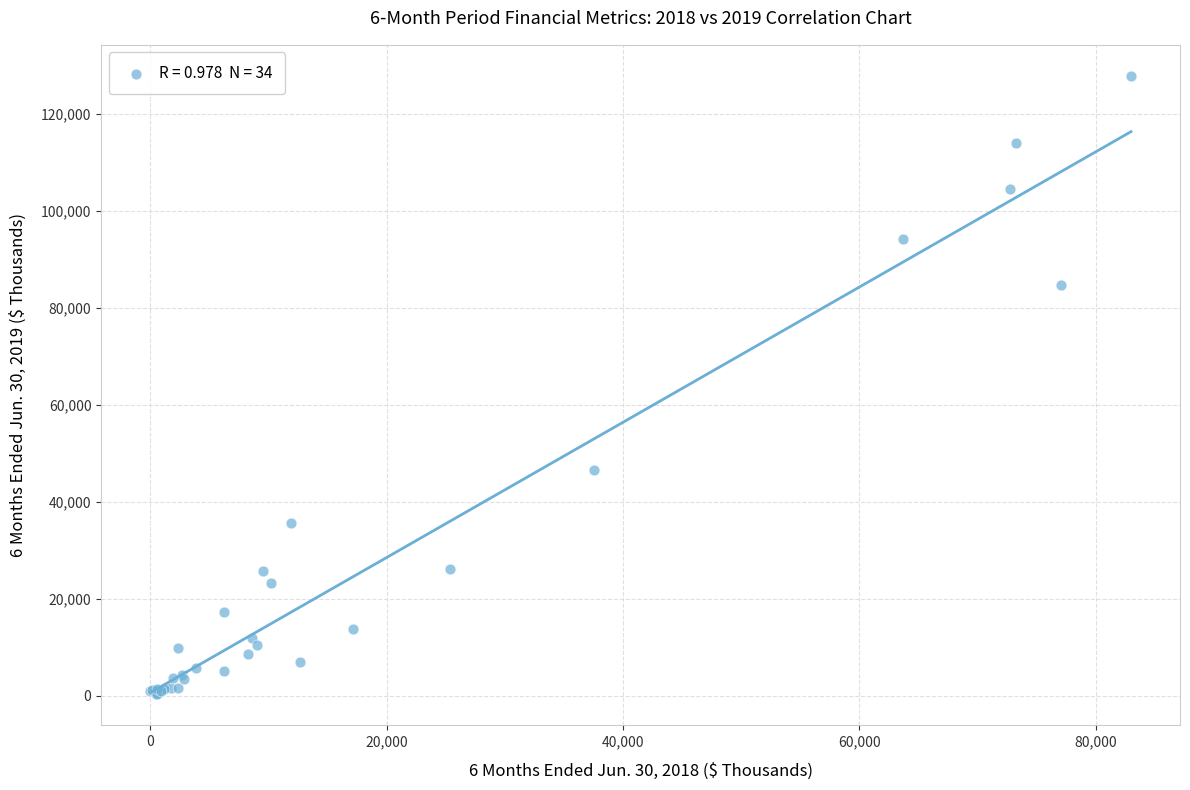

What Y value in the scatter plot is closest to 64091?

46544